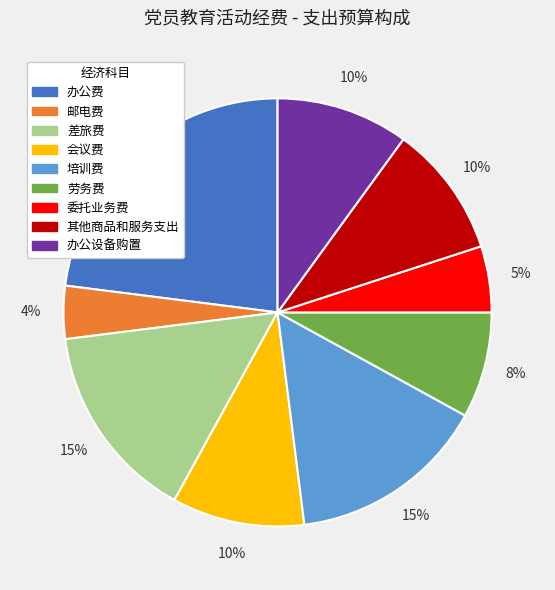

Does 其他商品和服务支出 represent more than half of the total?

No